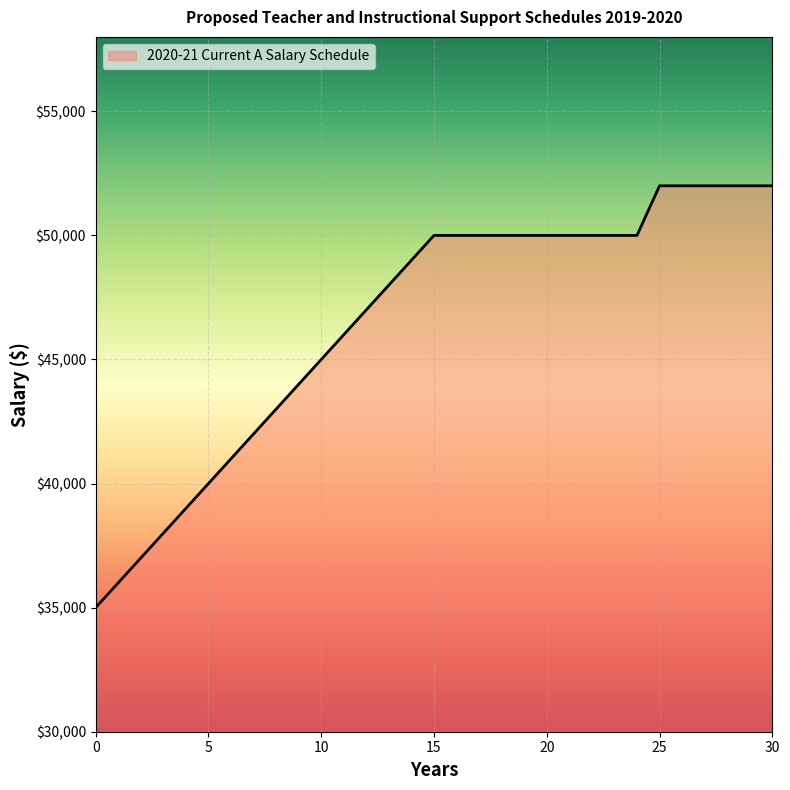

What is the smallest value displayed?

35000